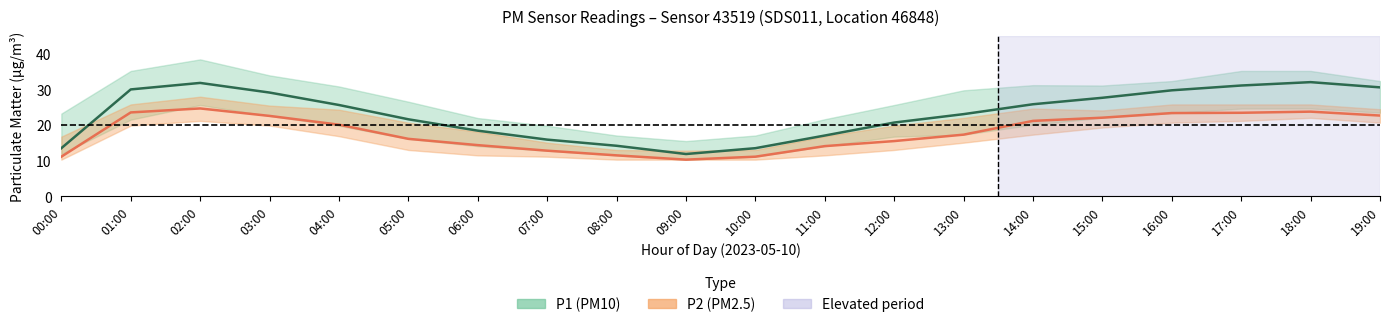

What is the label of the 19th point from the left?

18:00